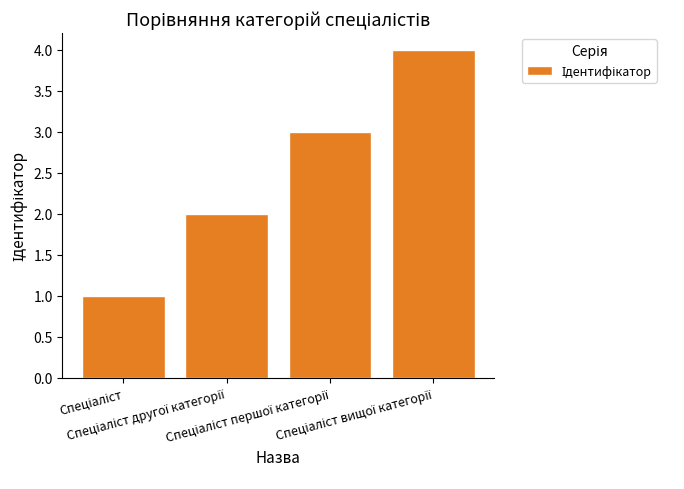

What is the greatest value displayed?

4